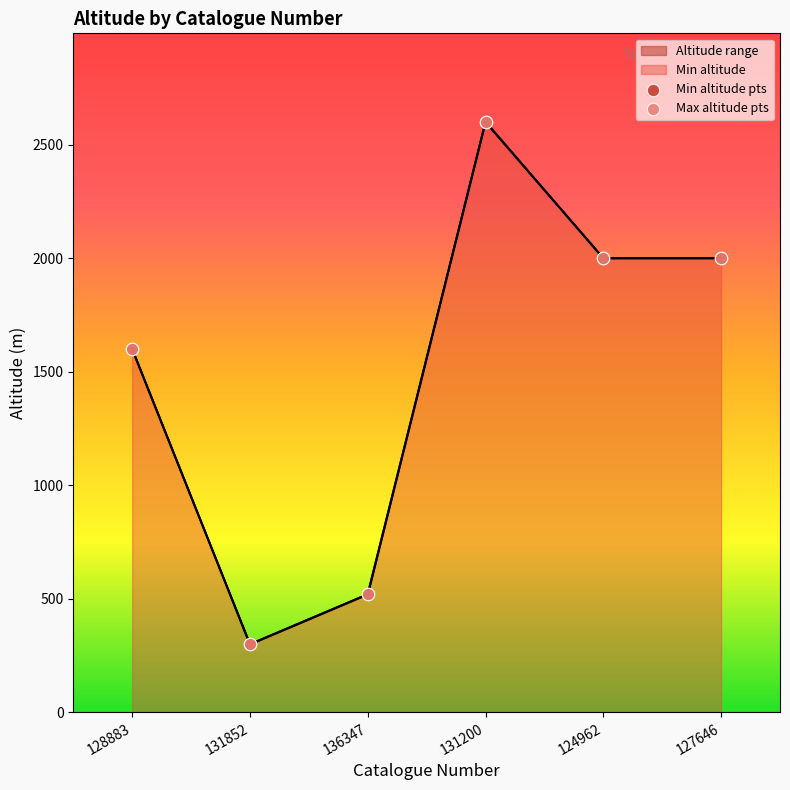

Is the value of Max altitude pts at 131852 greater than the value of Min altitude pts at 128883?

No